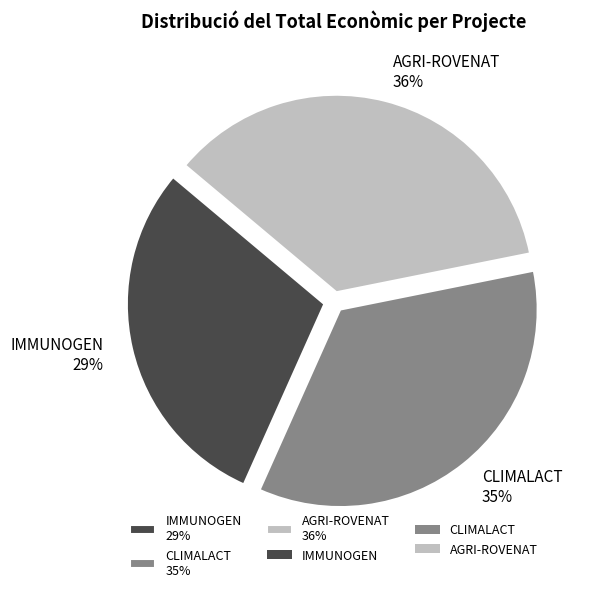

To the nearest percent, what is the average slice percentage?

33%